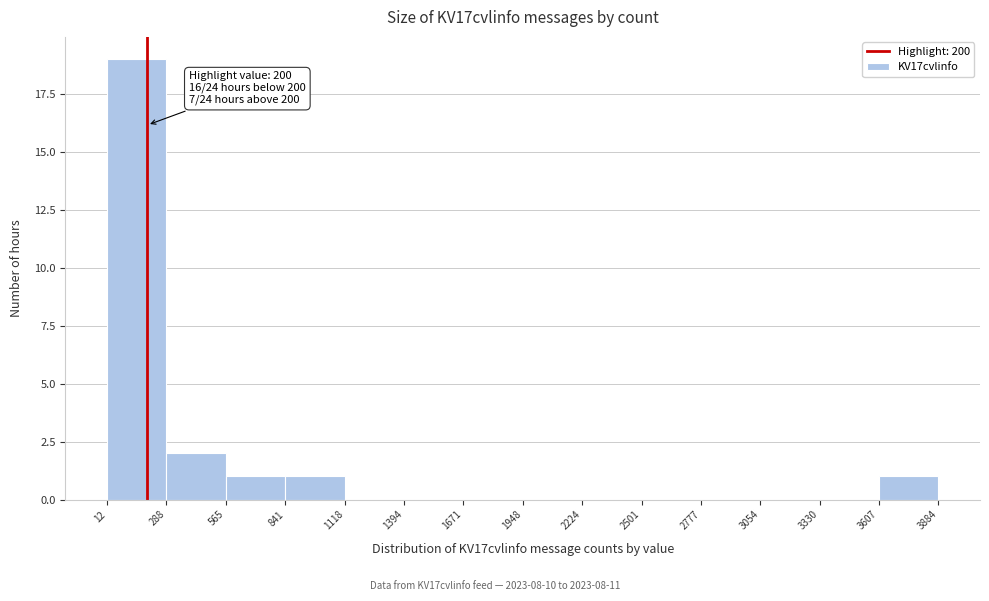

Which range on the x-axis has the tallest bar?

12 to 288